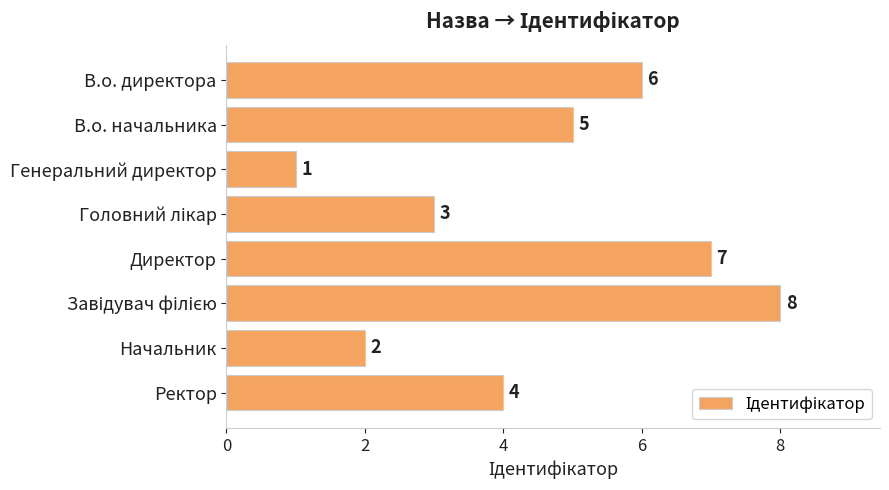

What is the difference between the second highest and minimum values?

6